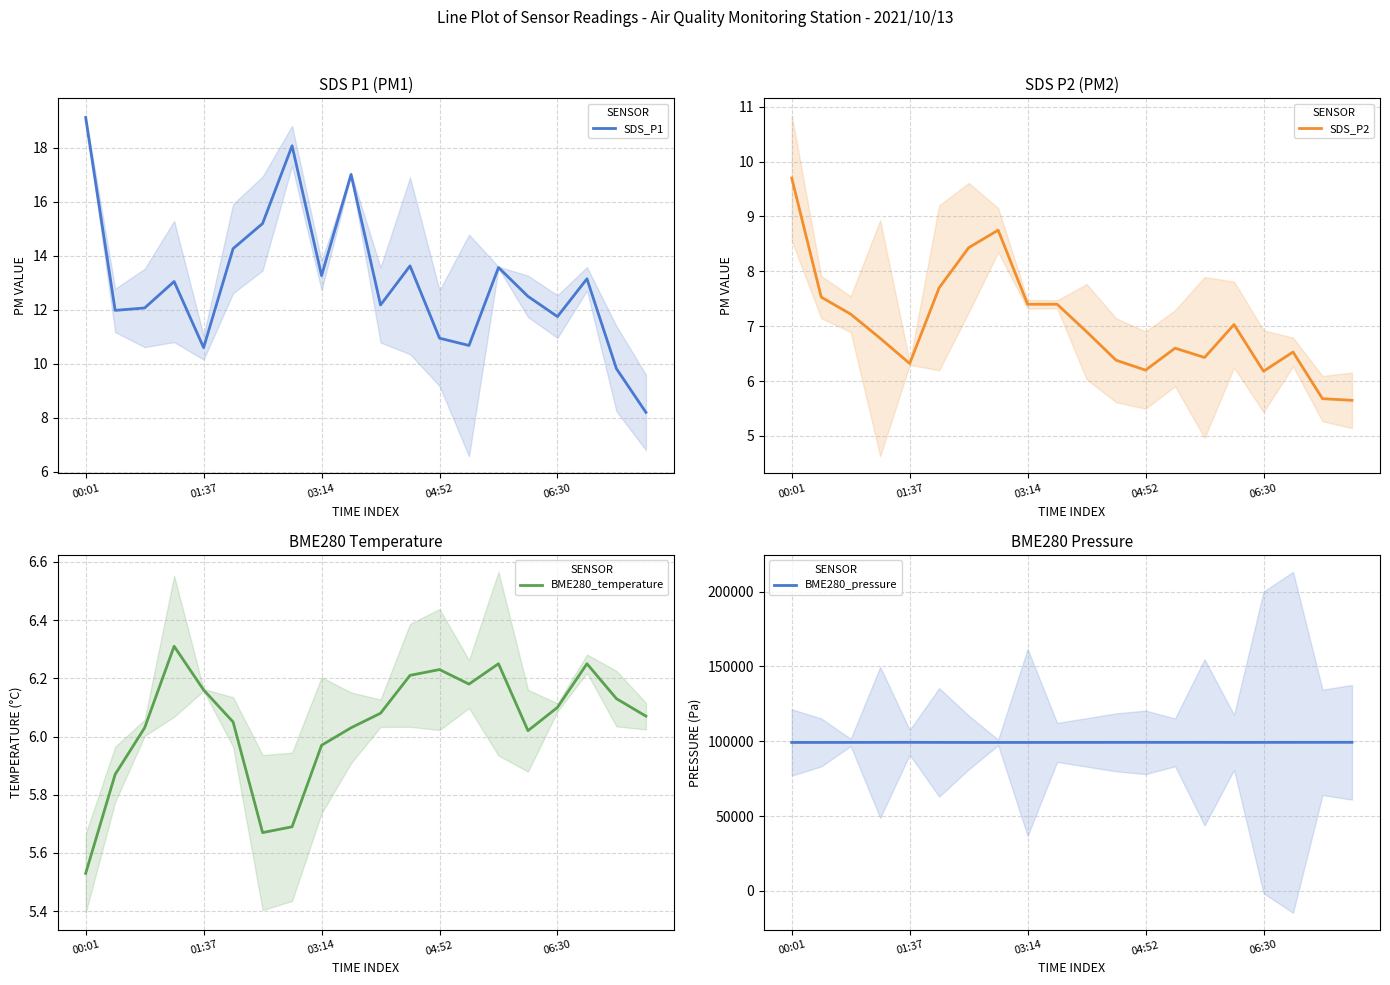

At 16, list the series in order from largest to smallest.

BME280_pressure, SDS_P1, SDS_P2, BME280_temperature